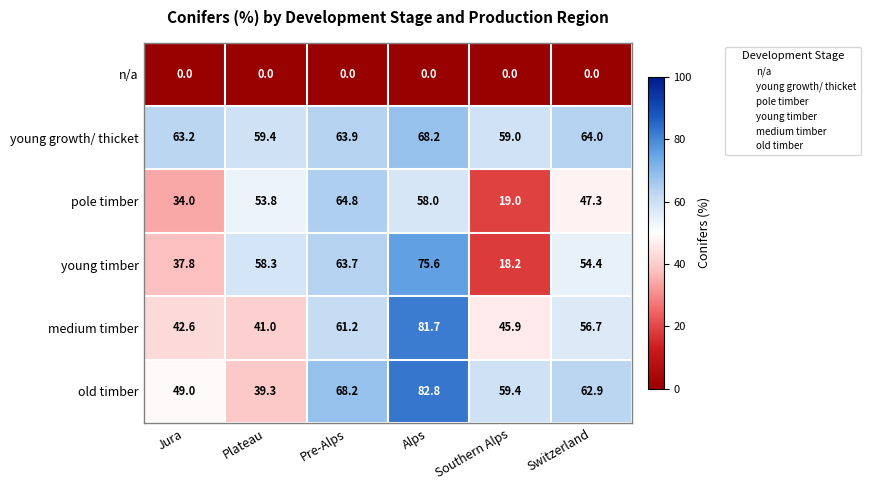

What is the total value across all series at Jura?

226.6